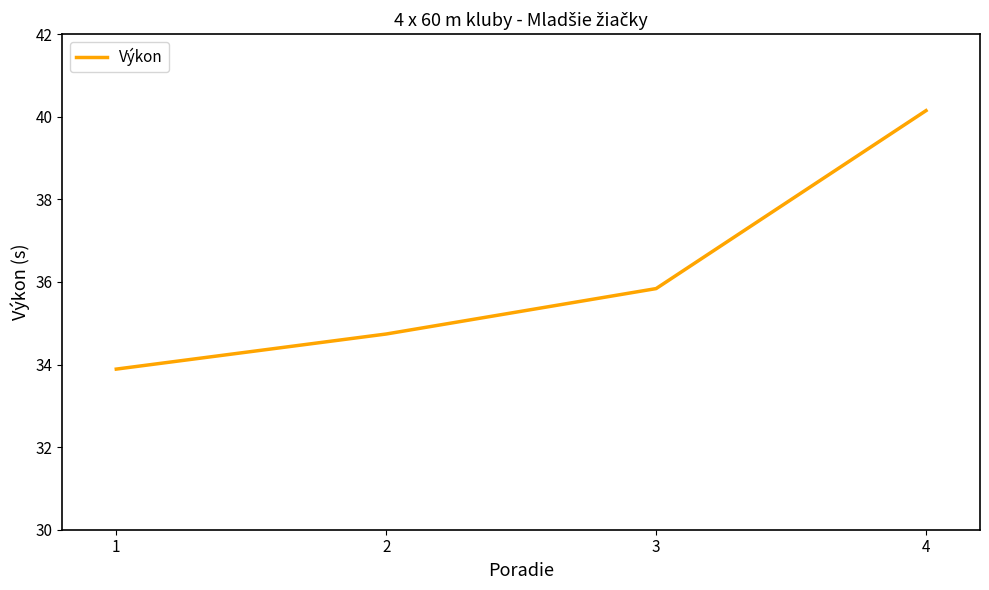

What is the sum of the values at 4 and 3?

76.0